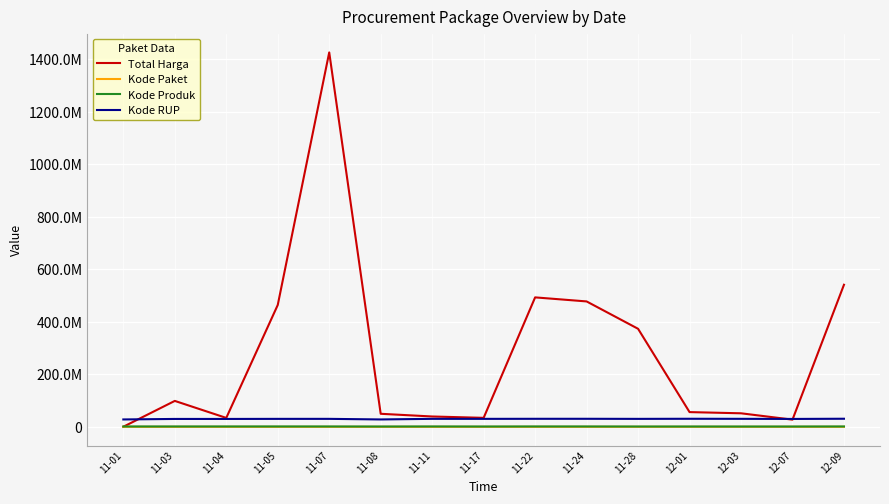

Which series changed the most between 11-04 and 11-24?

Total Harga